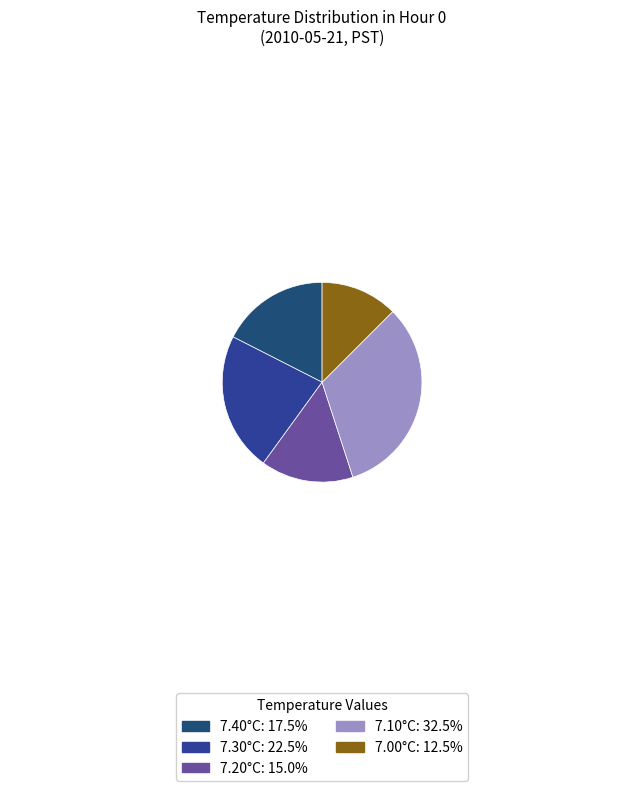

Is there a majority slice in this chart?

No